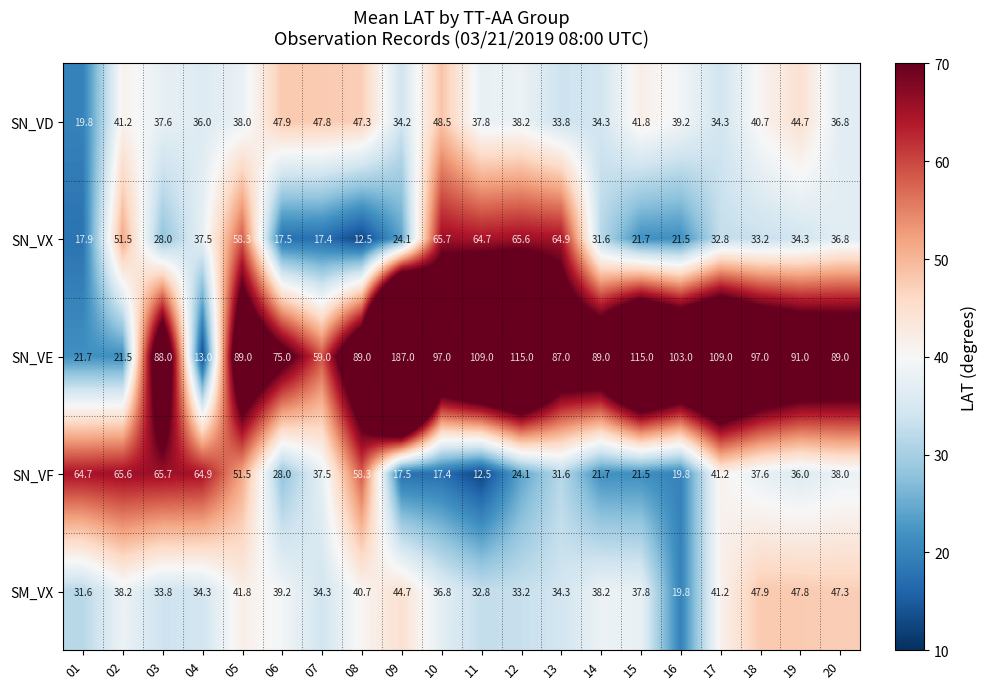

Which series changed the most between 15 and 18?

SN_VE